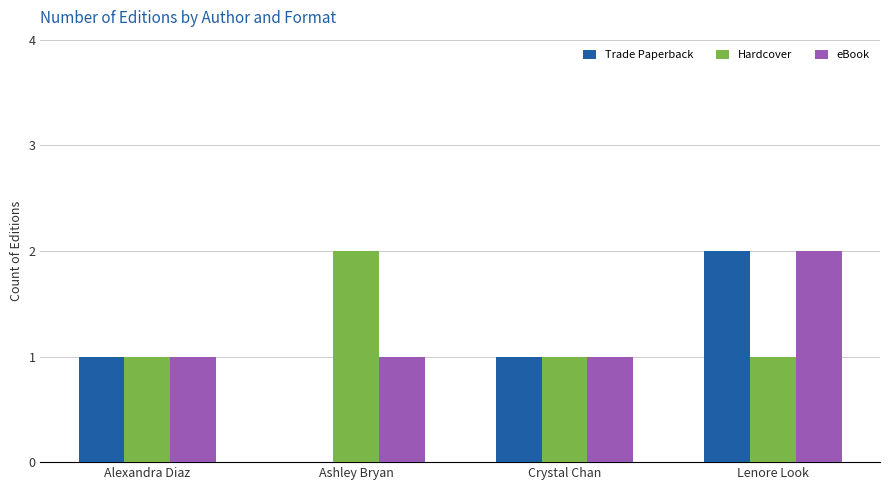

How many Trade Paperback values are between 1 and 2?

3